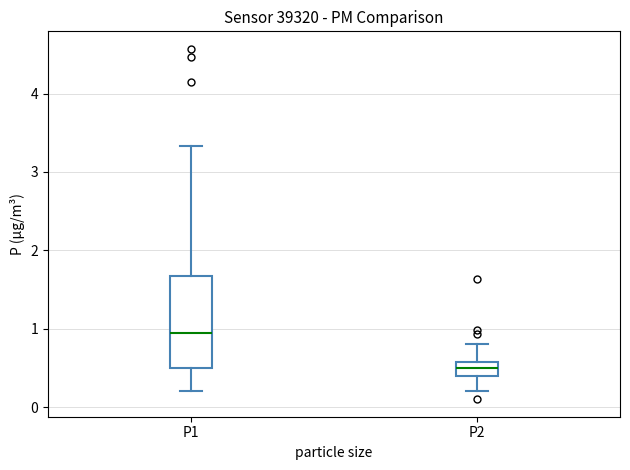

Reading left to right, read every box against the y-axis: the position of its median line, the range the box covers, and the ends of its whiskers. The values are not printed on the chart, so give them approximately, as read against the axis.

P1: median 0.9, box 0.5 to 1.7, whiskers 0.2 to 3.3
P2: median 0.5, box 0.4 to 0.6, whiskers 0.2 to 0.8